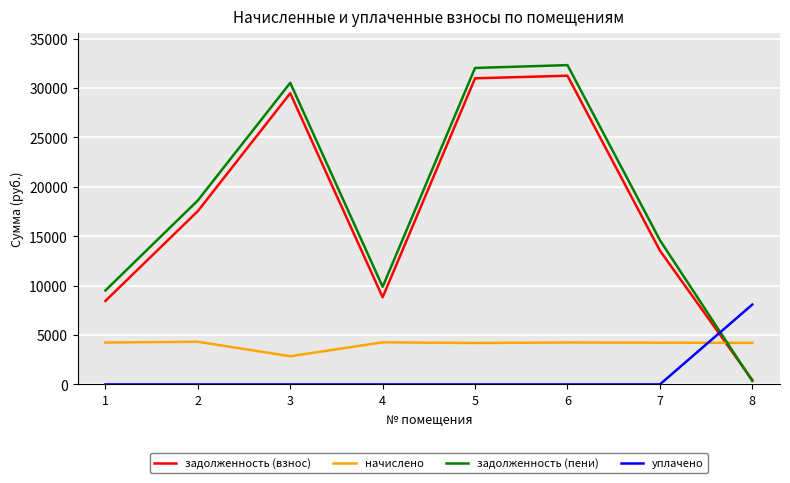

Is the value of уплачено at 1 greater than the value of задолженность (пени) at 2?

No